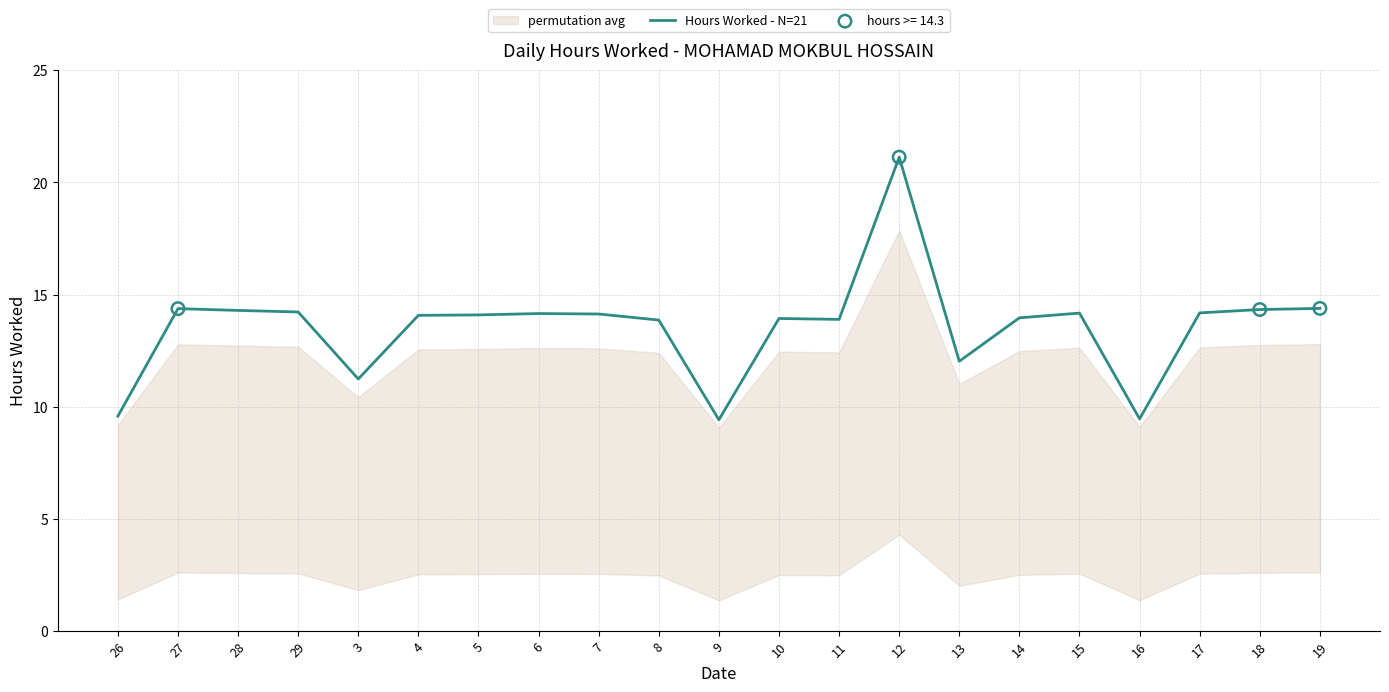

Which has a higher value, 27 or 7?

27